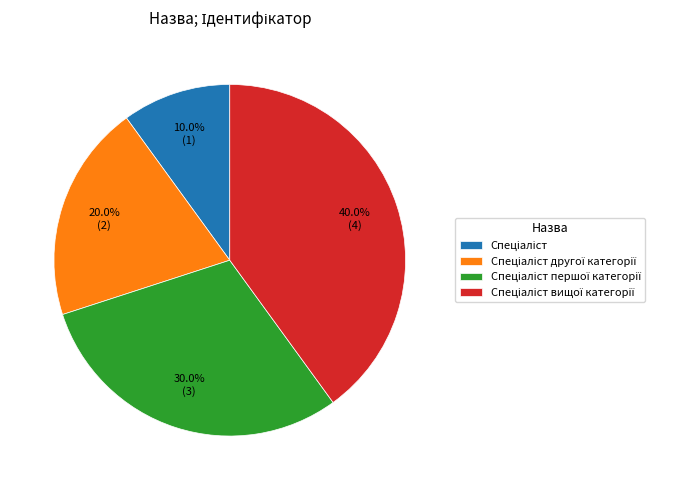

How many segments does this pie chart have?

4